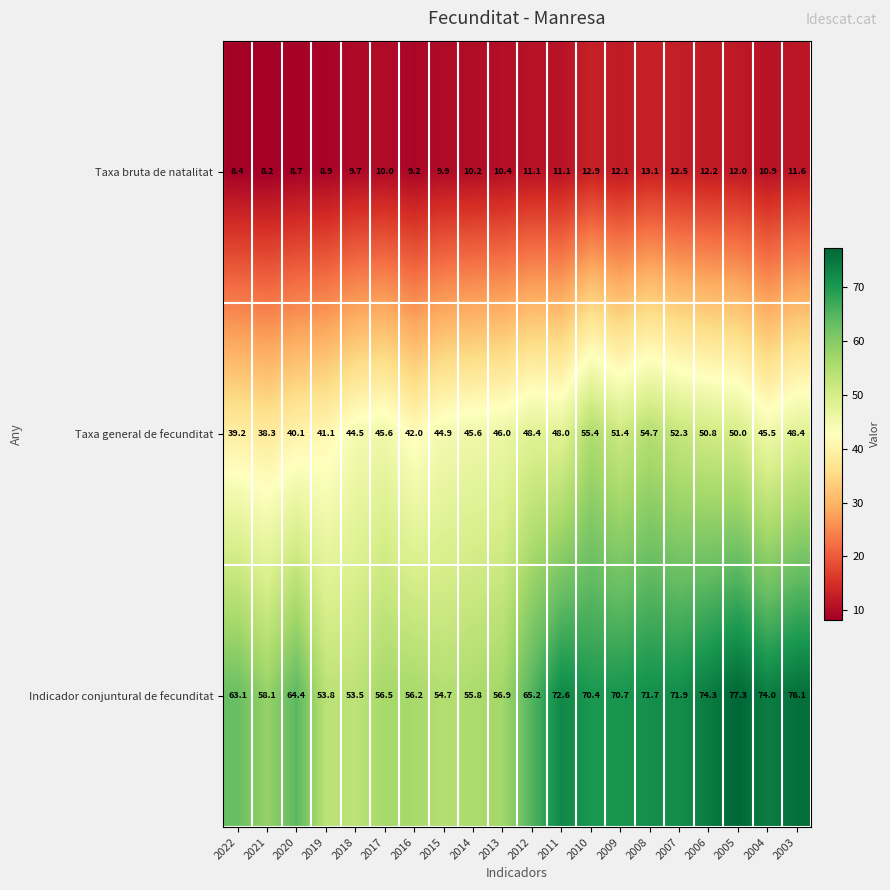

The value of Taxa general de fecunditat at 2003 is 48.4. True or false?

True